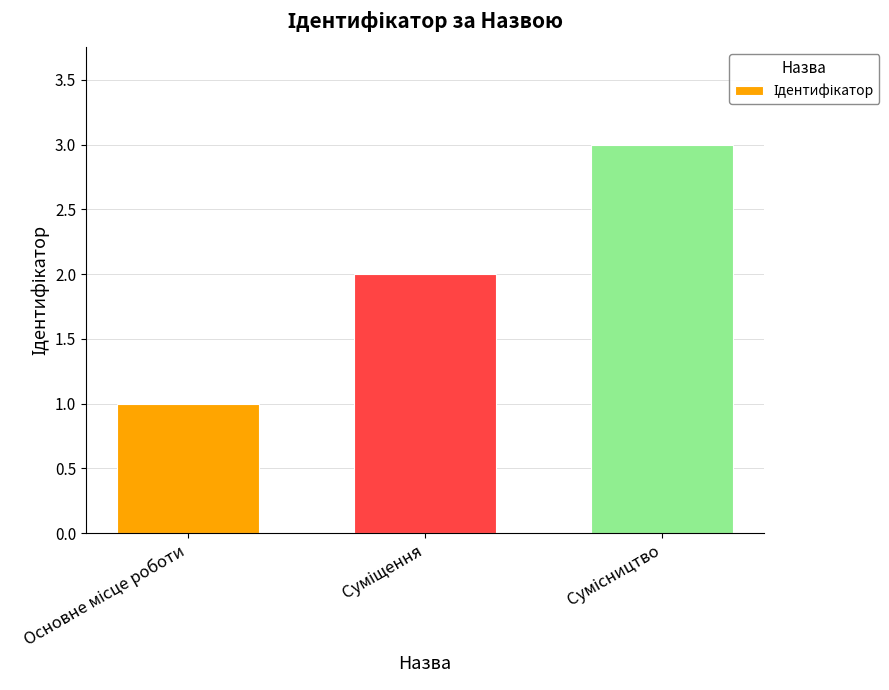

What is the greatest value displayed?

3